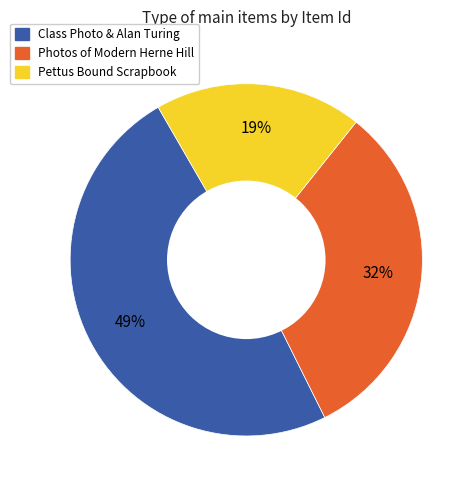

To the nearest percent, what is the difference between the largest and smallest slice percentages?

30%